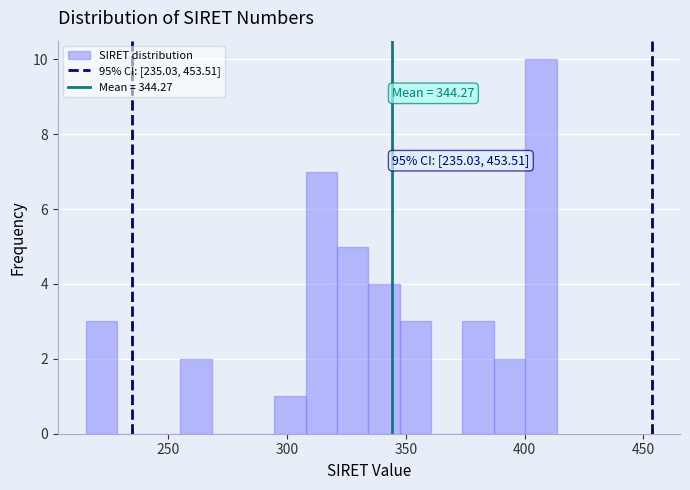

Read against the x-axis, roughly where is the centre of the tallest bar?

405